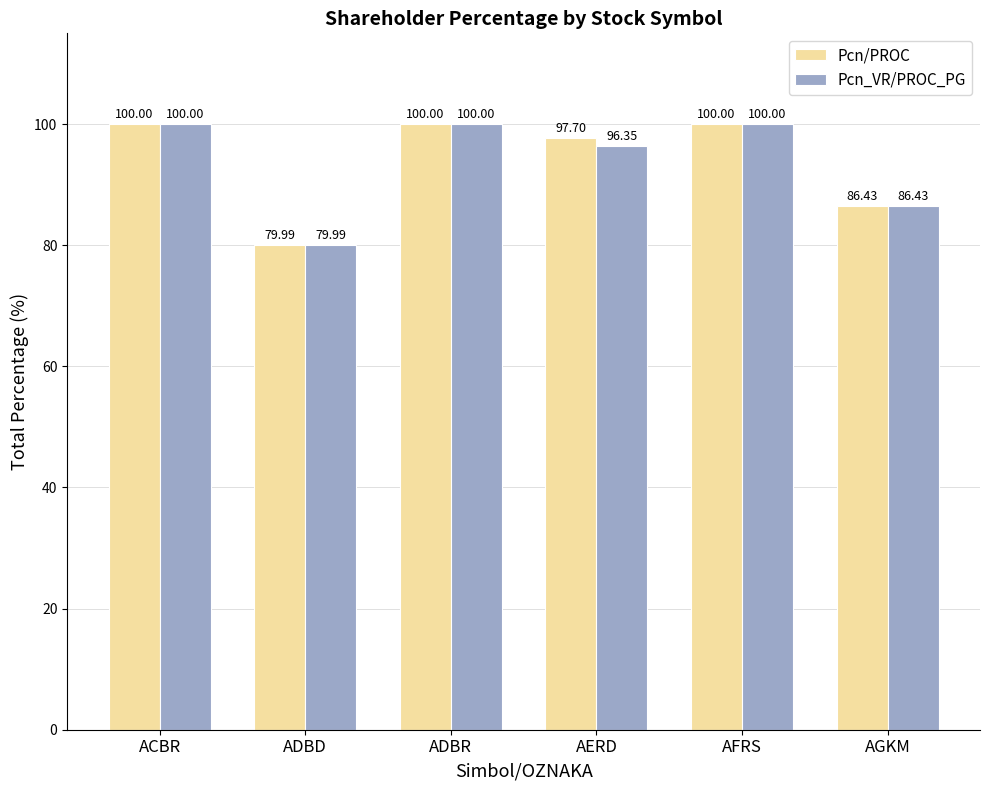

List the series in order of their overall mean, lowest first.

Pcn_VR/PROC_PG, Pcn/PROC